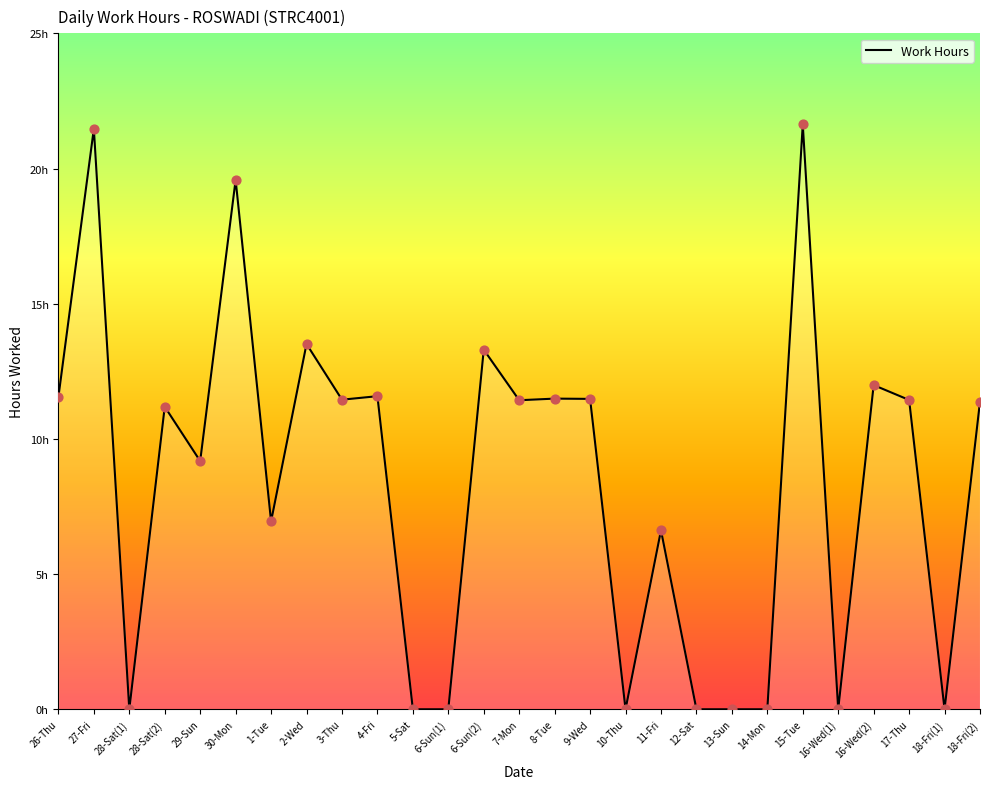

What is the change in value from 11-Fri to 18-Fri(1)?

-6.6